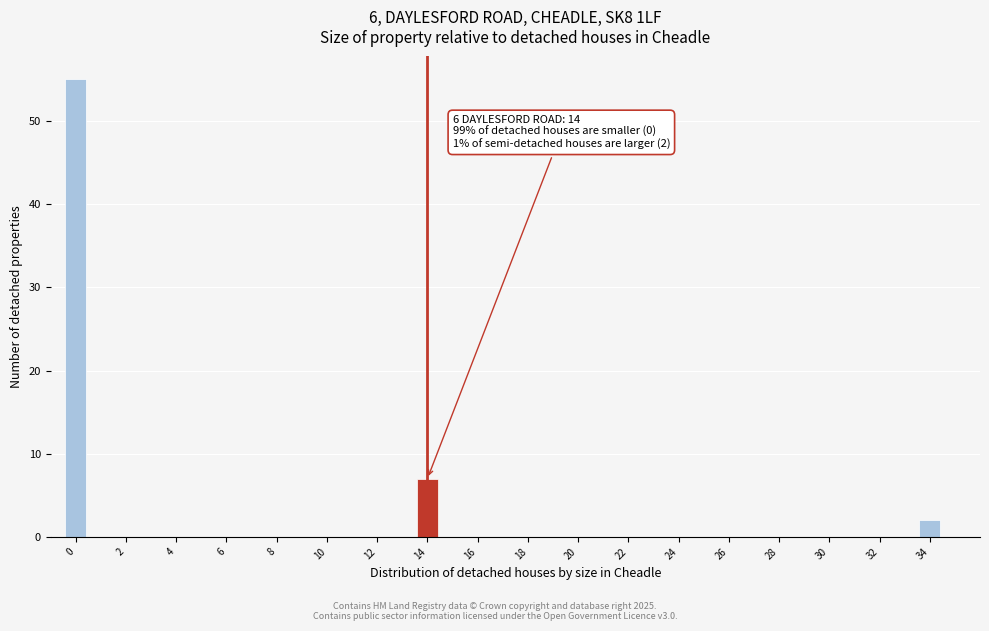

Which range on the x-axis has the tallest bar?

-0.5 to 0.5